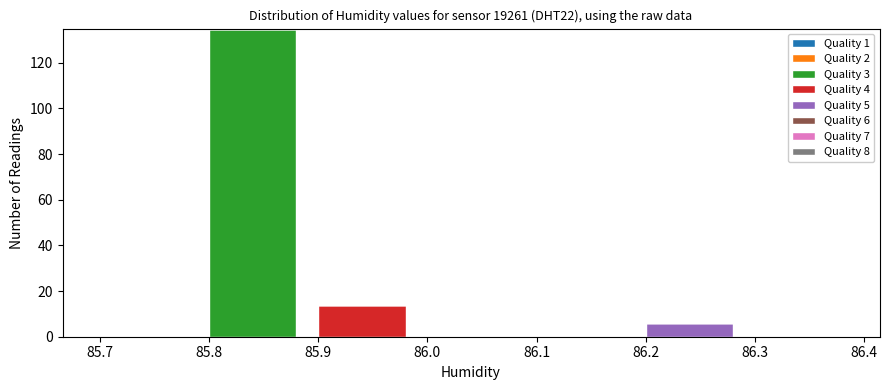

Reading left to right, list the values for the Quality 3 series.

85.7=0	85.8=135	85.9=0	86.0=0	86.1=0	86.2=0	86.3=0